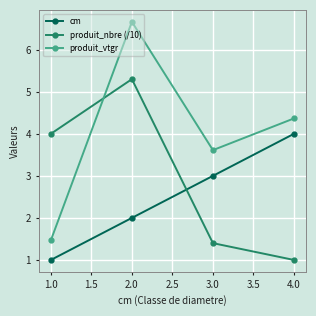

List the labels in order of cm value, largest first.

4.0, 3.0, 2.0, 1.0